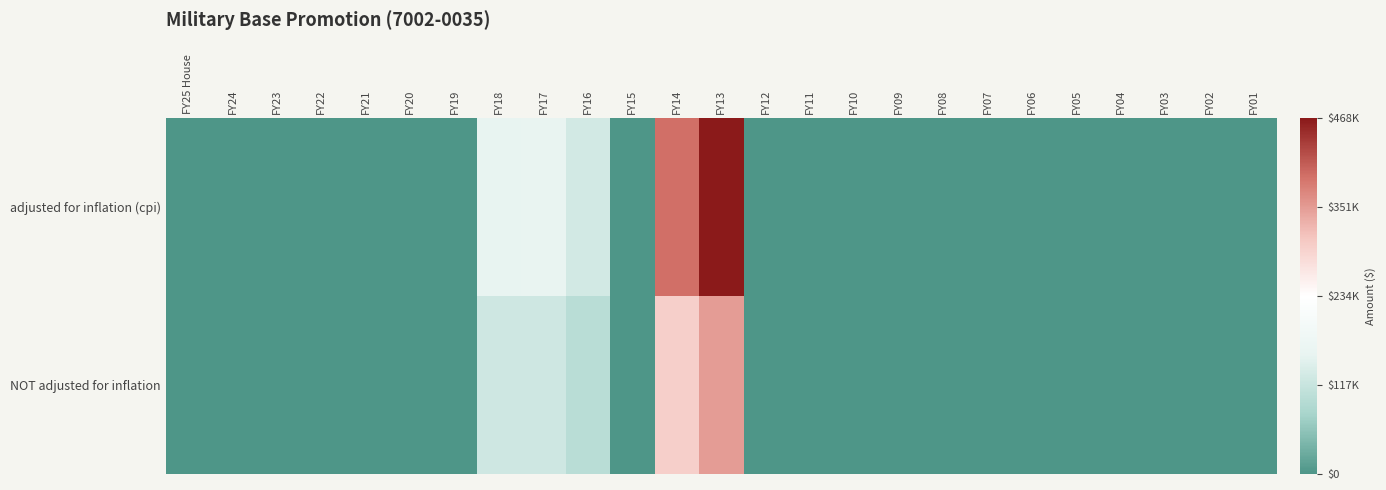

Reading right to left, transcribe all the data shown in this chart.

adjusted for inflation (cpi): FY01=0	FY02=0	FY03=0	FY04=0	FY05=0	FY06=0	FY07=0	FY08=0	FY09=0	FY10=0	FY11=0	FY12=0	FY13=468001	FY14=392750	FY15=1	FY16=129868	FY17=159370	FY18=155875	FY19=0	FY20=0	FY21=0	FY22=0	FY23=0	FY24=0	FY25 House=0
NOT adjusted for inflation: FY01=0	FY02=0	FY03=0	FY04=0	FY05=0	FY06=0	FY07=0	FY08=0	FY09=0	FY10=0	FY11=0	FY12=0	FY13=350000	FY14=298293	FY15=0	FY16=100000	FY17=125000	FY18=125000	FY19=0	FY20=0	FY21=0	FY22=0	FY23=0	FY24=0	FY25 House=0